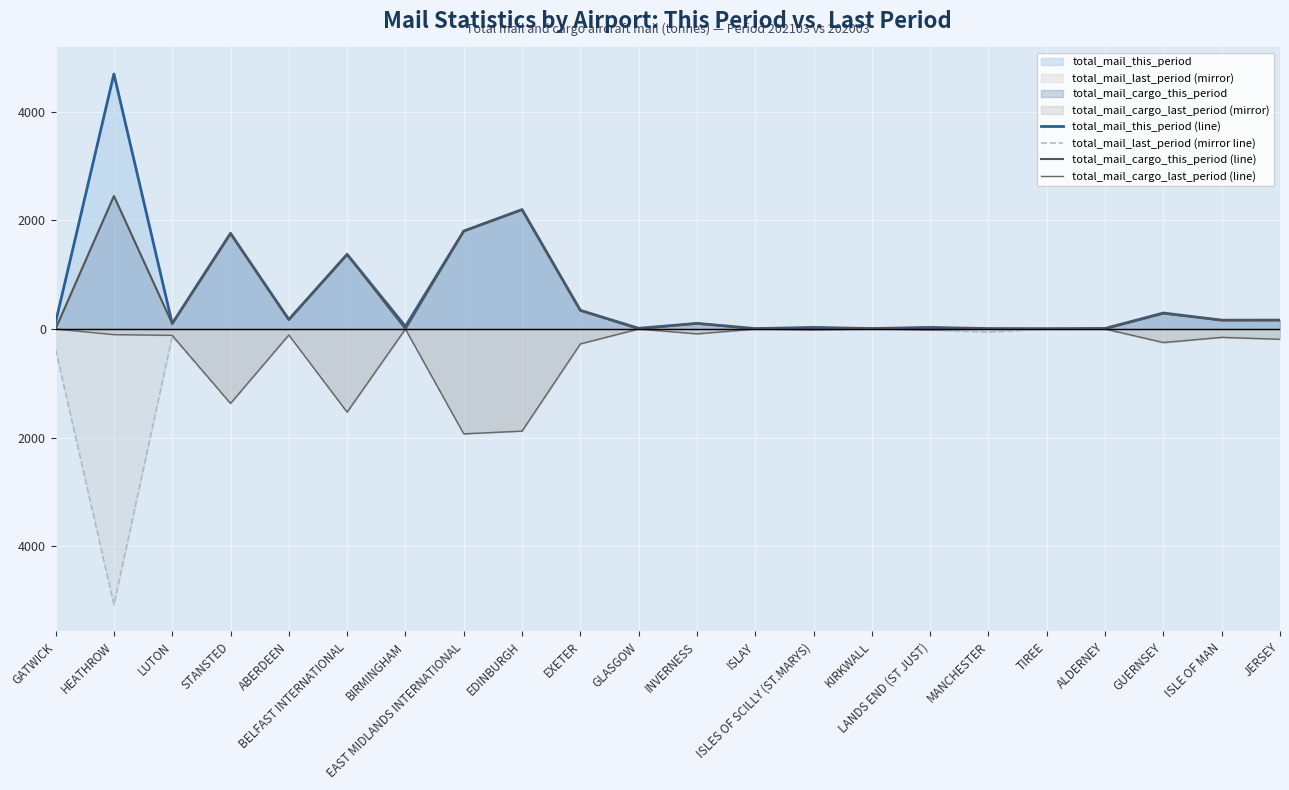

True or false: total_mail_cargo_this_period (line) has a value of 34.4 at LANDS END (ST JUST).

False